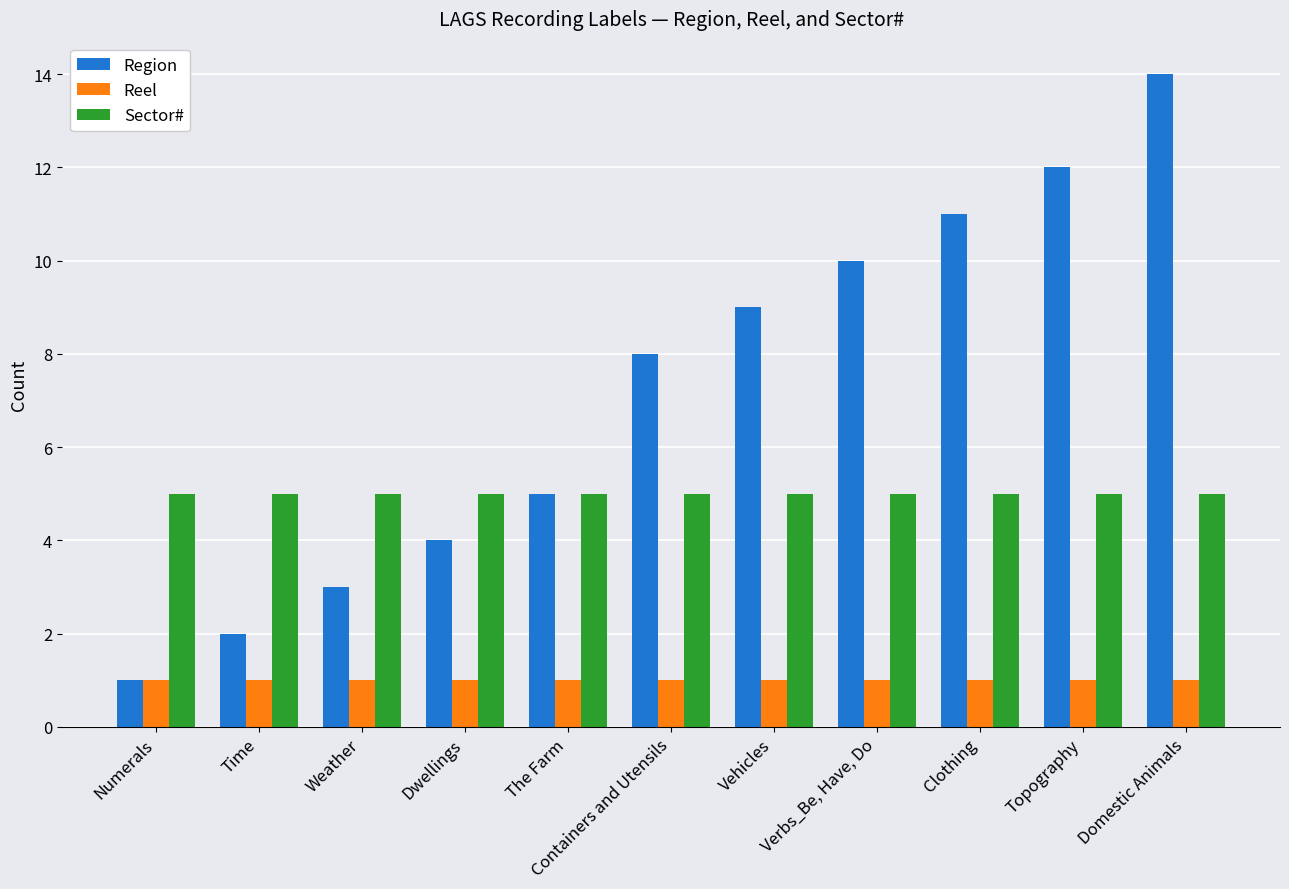

How many bars are there in each group?

3